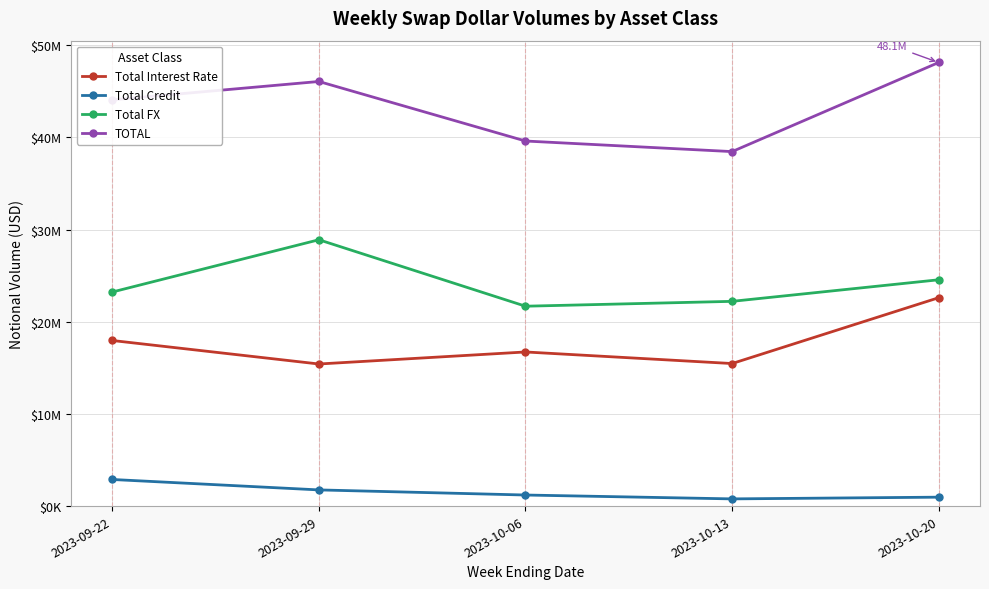

Is this an area chart (filled region under the line)?

No